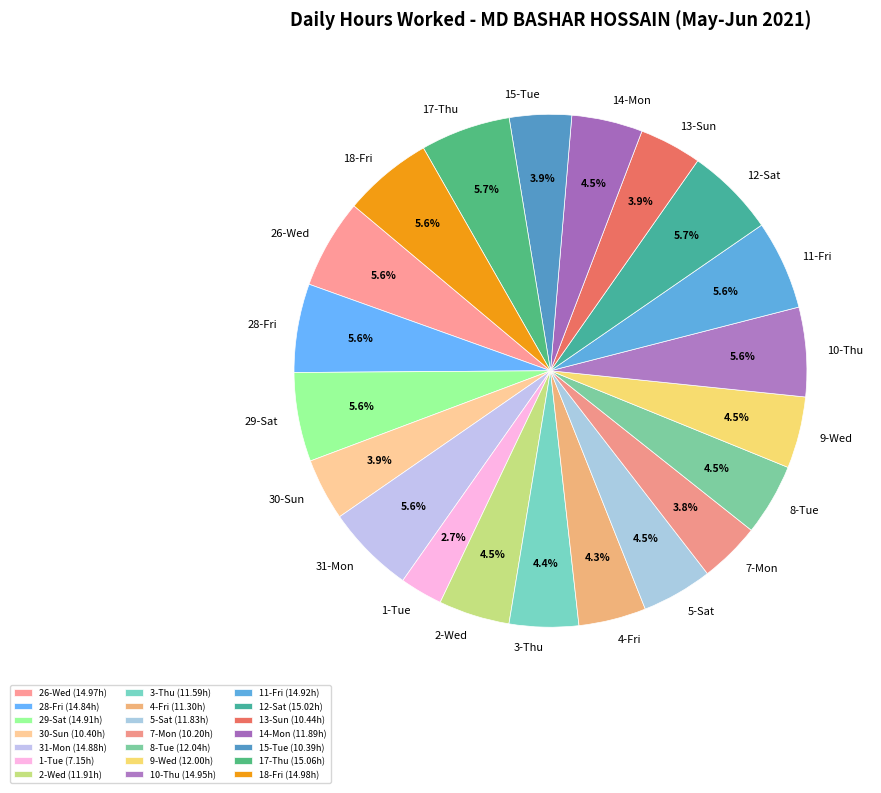

Which slice is the smallest?

1-Tue